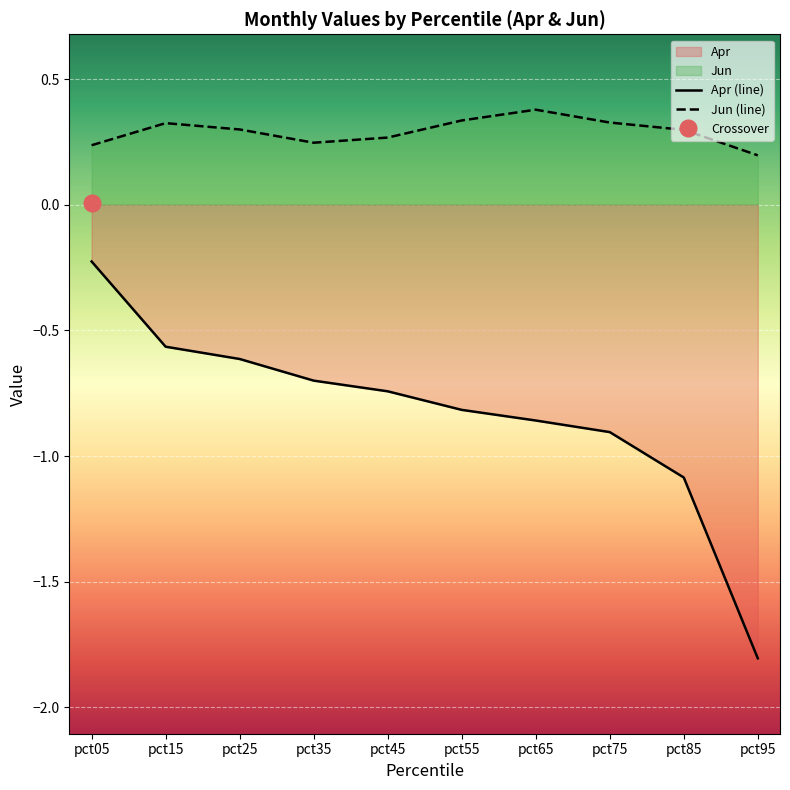

Where is Jun (line) nearest to the value 0?

pct95